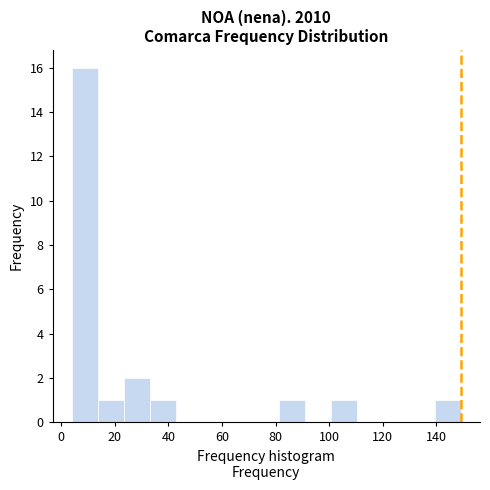

How tall is the bar that spans 34 to 42 on the x-axis? Neither the bar edges nor the heights are printed on the chart, so give them approximately, as read against the axes.

1